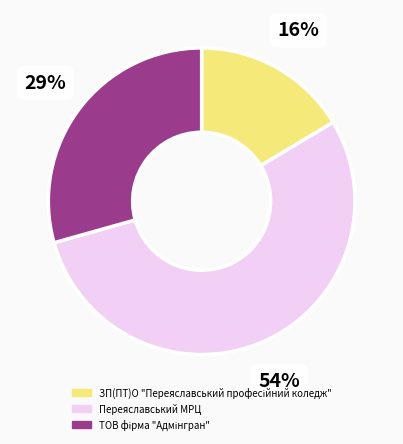

Does Переяславський МРЦ account for over 50% of the chart?

Yes